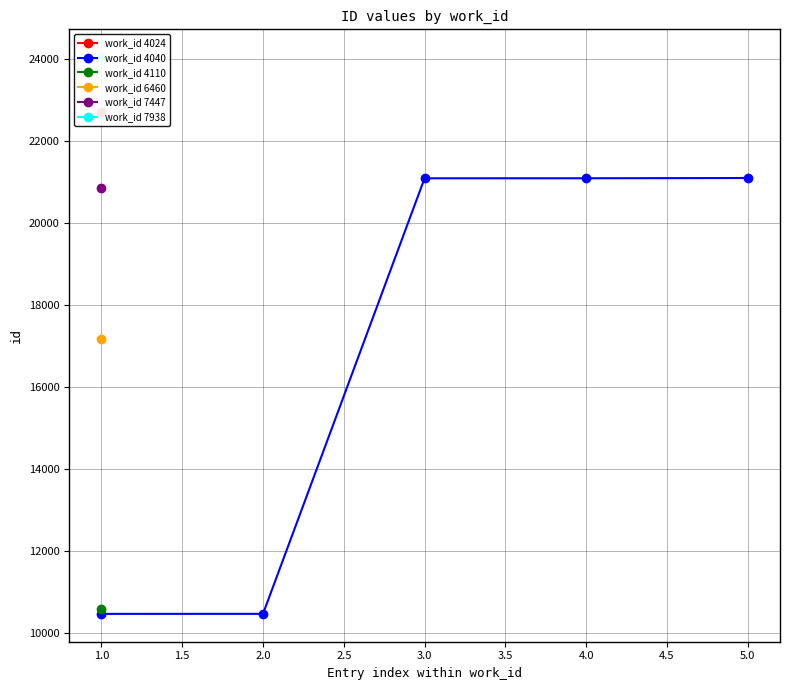

The value of work_id 4040 at 2.0 is 10461. True or false?

True